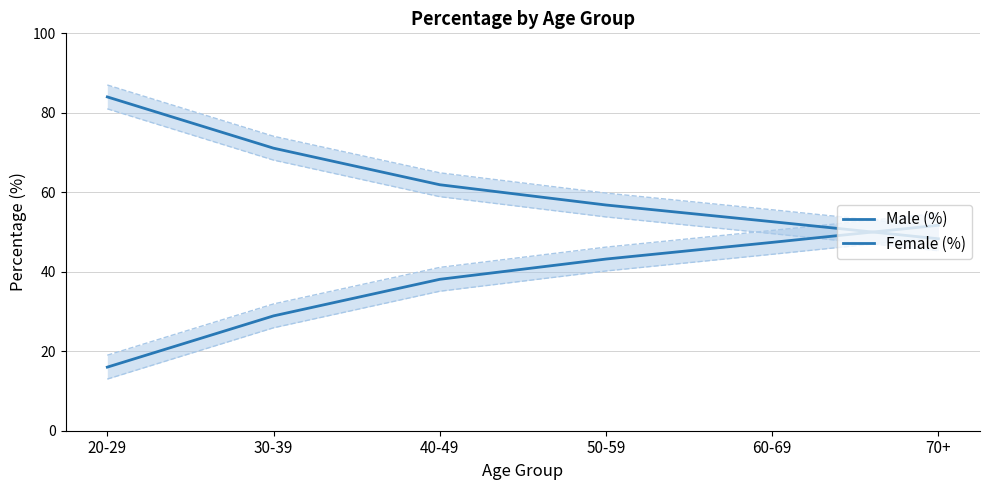

How many lines are shown in the chart?

2